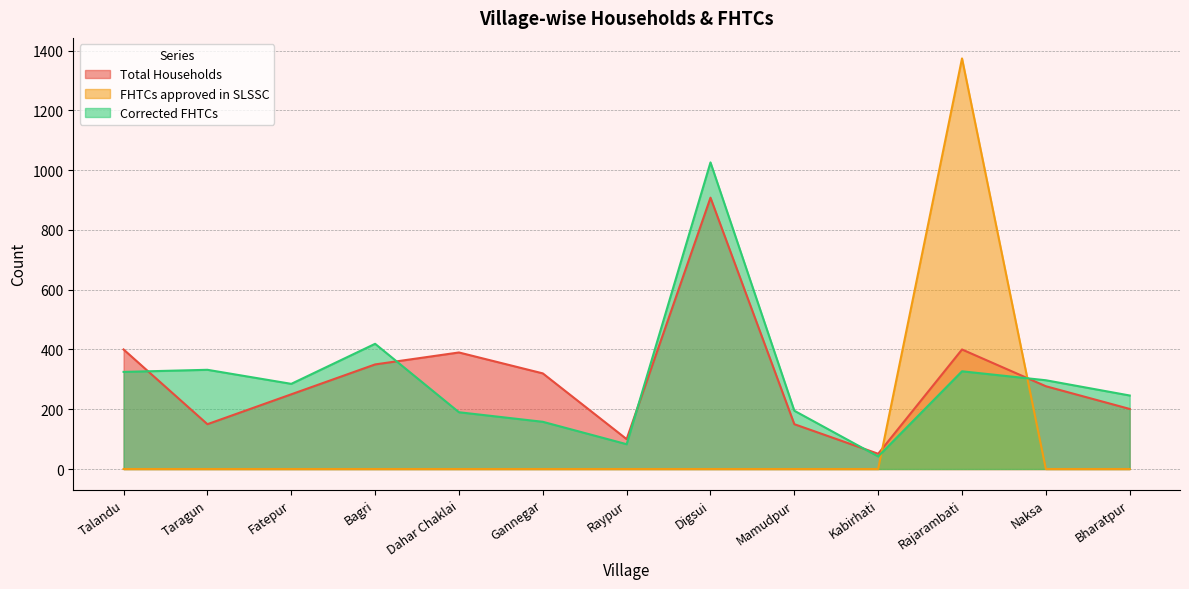

At which category is the sum across all series the highest?

Rajarambati